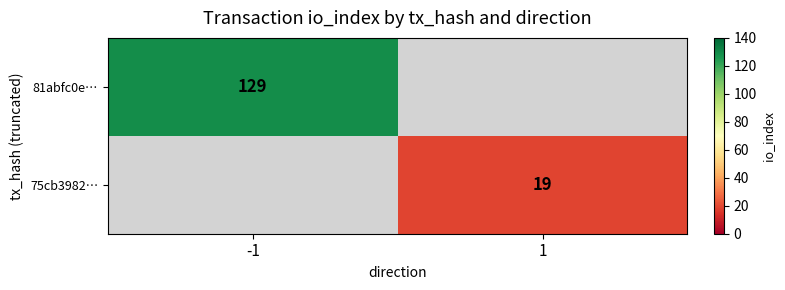

True or false: 75cb3982… has a value of 19 at 1.

True